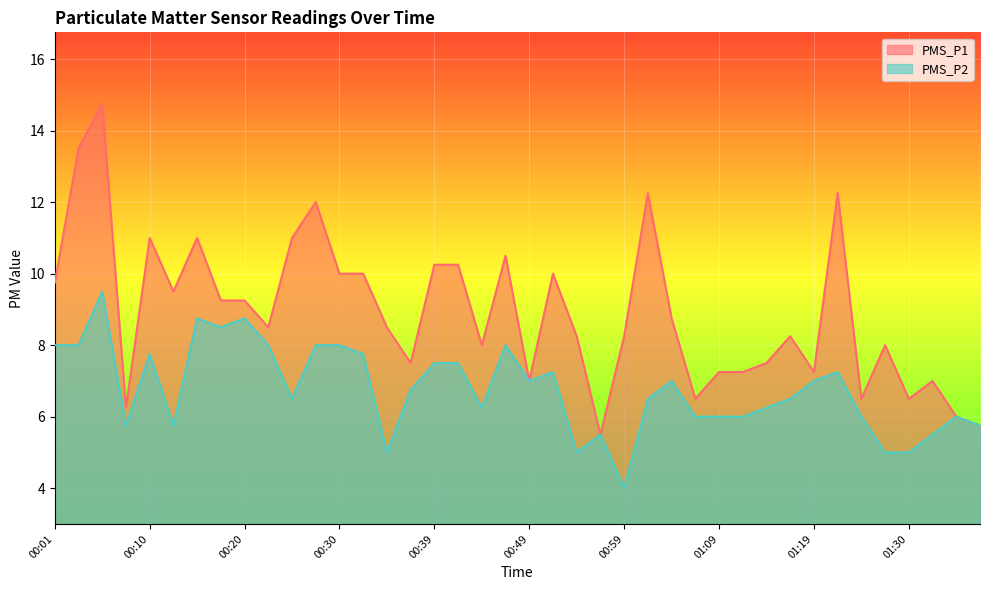

What is the label of the 40th point from the left?

01:37